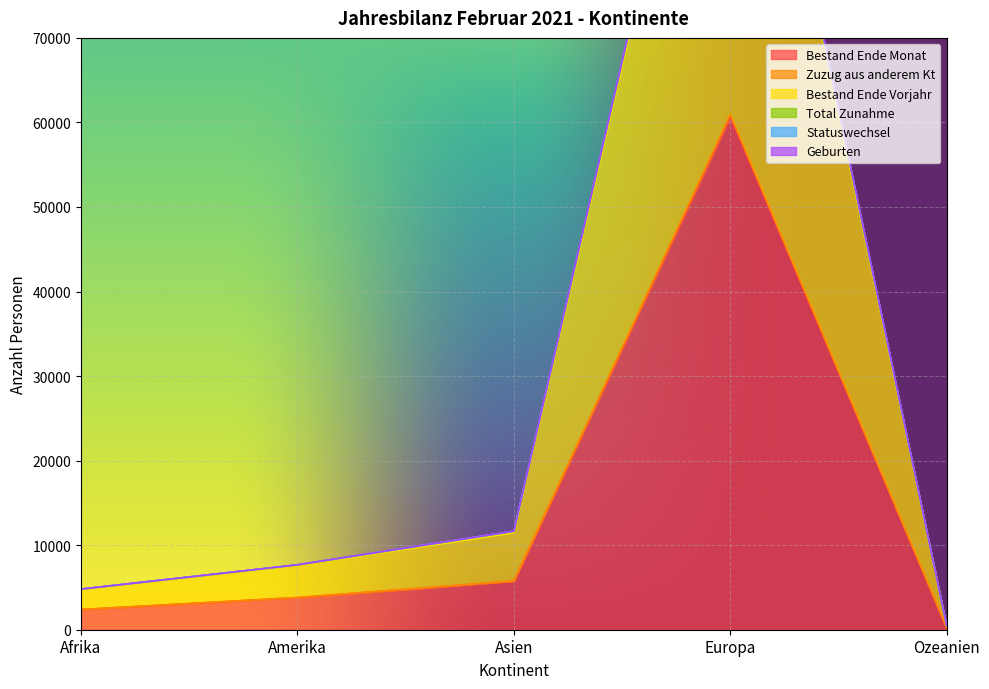

What is the difference between the Statuswechsel values at Afrika and Amerika?

2870